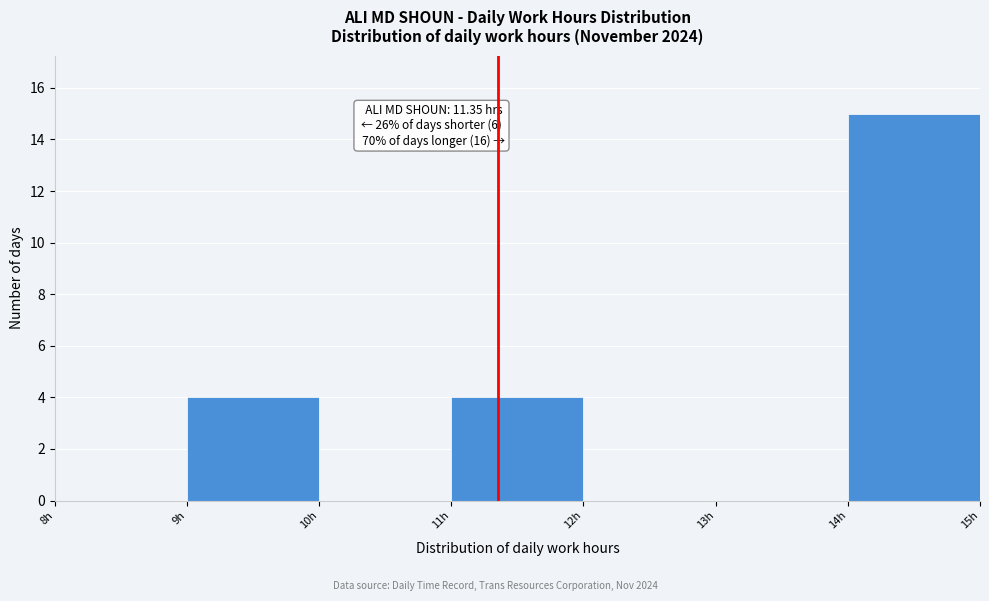

Which range on the x-axis has the tallest bar?

14 to 15